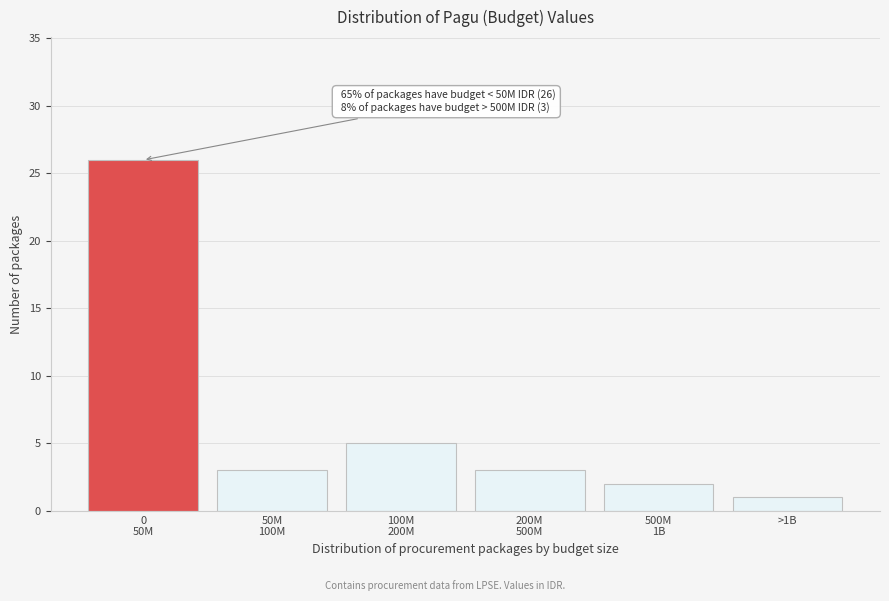

Reading left to right, extract all data points from this chart.

26	3	5	3	2	1